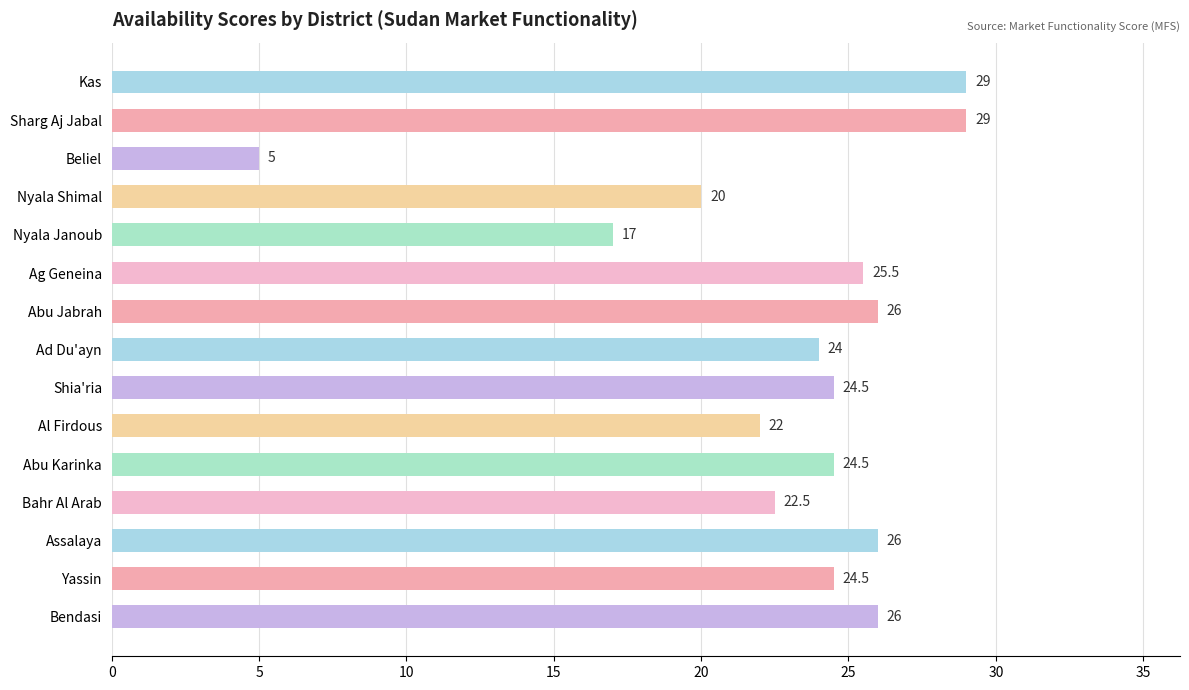

Reading bottom to top, extract all data points from this chart.

26.0	24.5	26.0	22.5	24.5	22.0	24.5	24.0	26.0	25.5	17.0	20.0	5.0	29.0	29.0